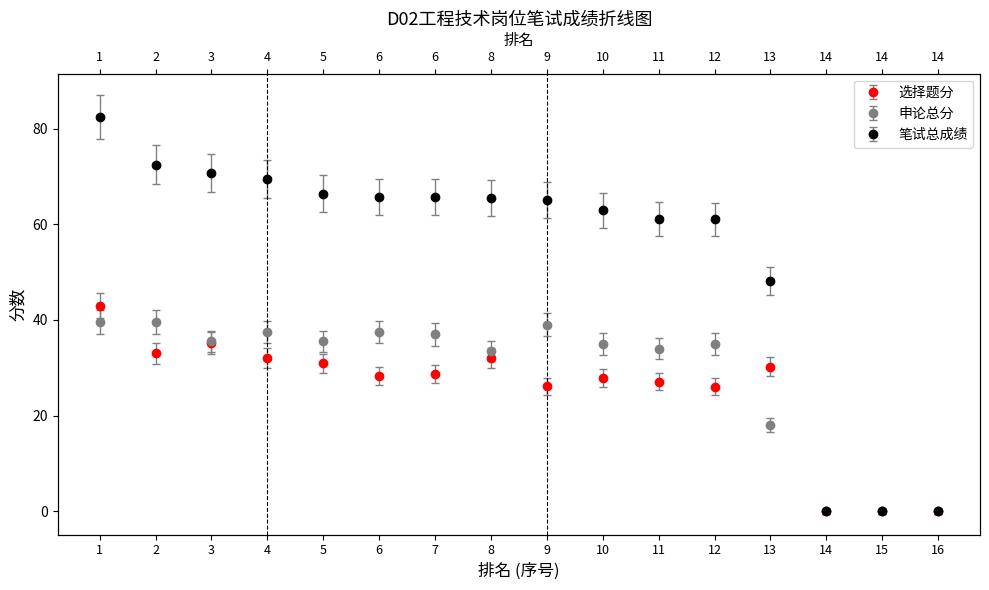

Rank the series by their average value, from highest to lowest.

笔试总成绩, 申论总分, 选择题分